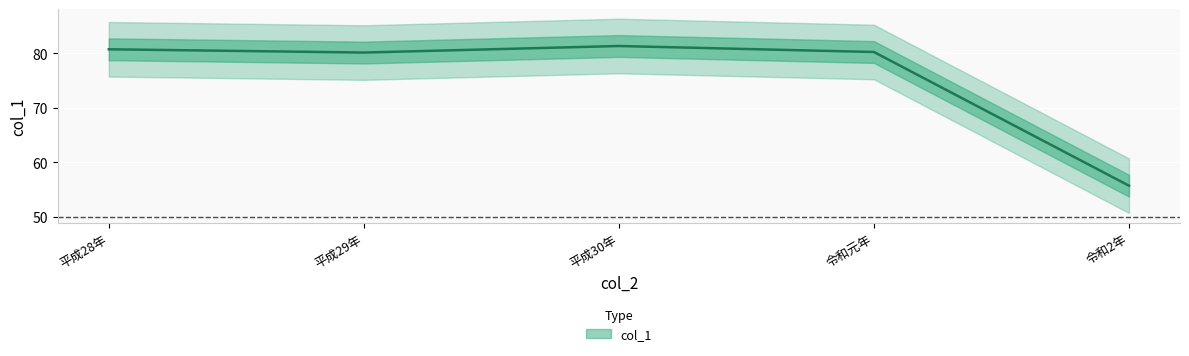

What is the smallest value displayed?

55.7